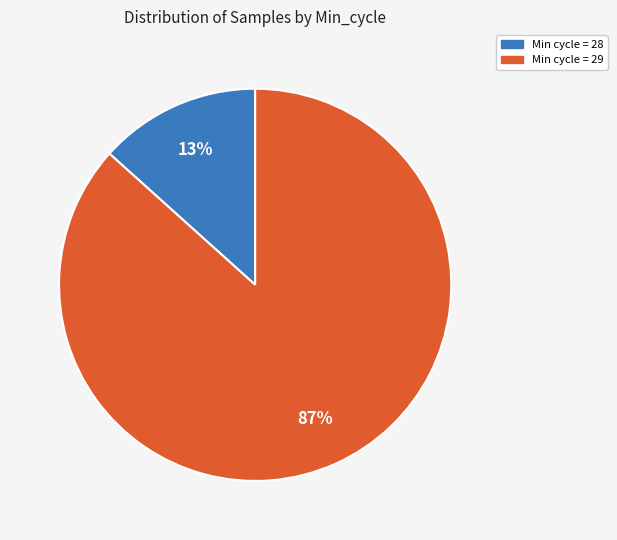

Does any single category account for the majority?

Yes